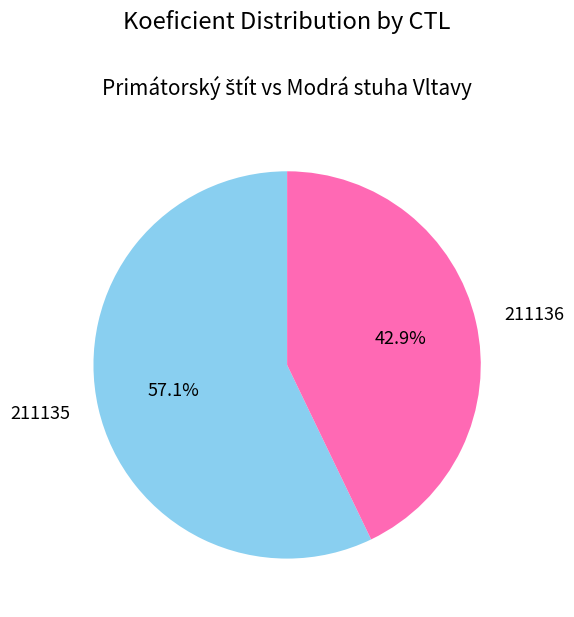

Which category accounts for the majority?

211135